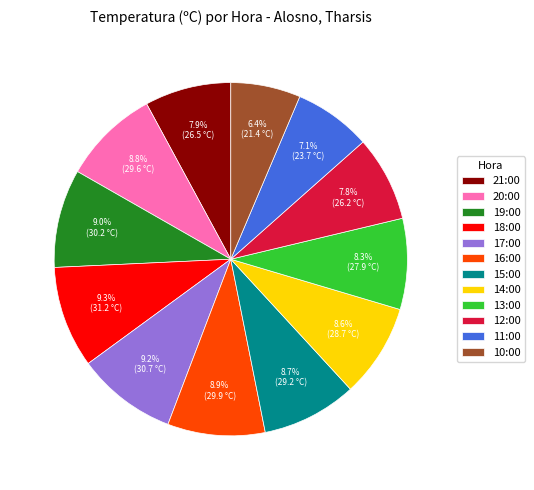

Count the number of slices in the pie.

12